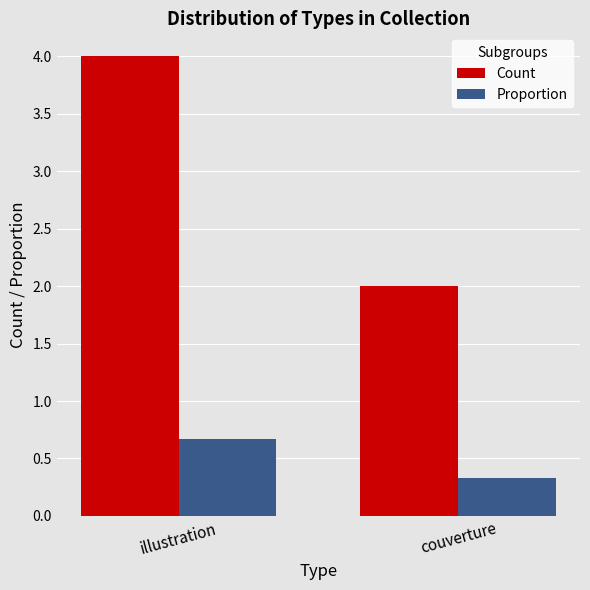

What is the difference between the Proportion values at couverture and illustration?

0.3